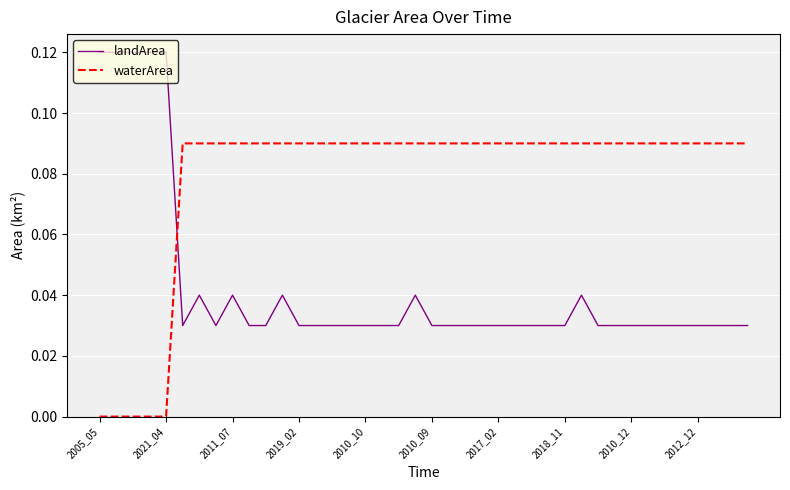

Which series has the largest total across all categories?

waterArea